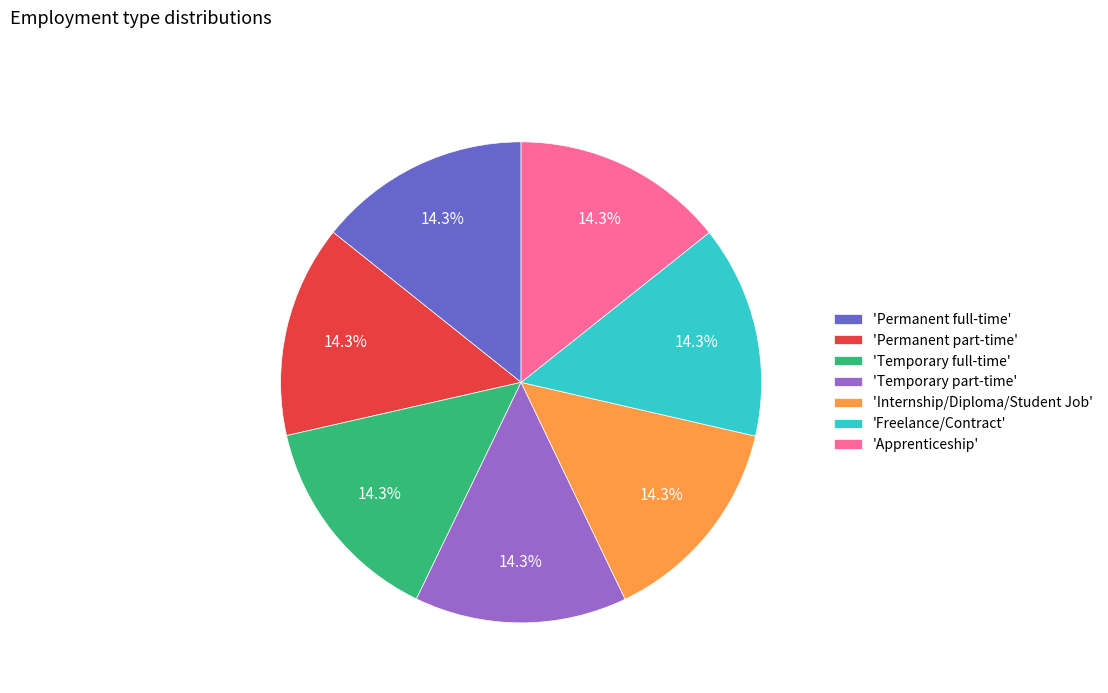

What percentage do 'Permanent part-time' and 'Permanent full-time' together represent?

28.6%